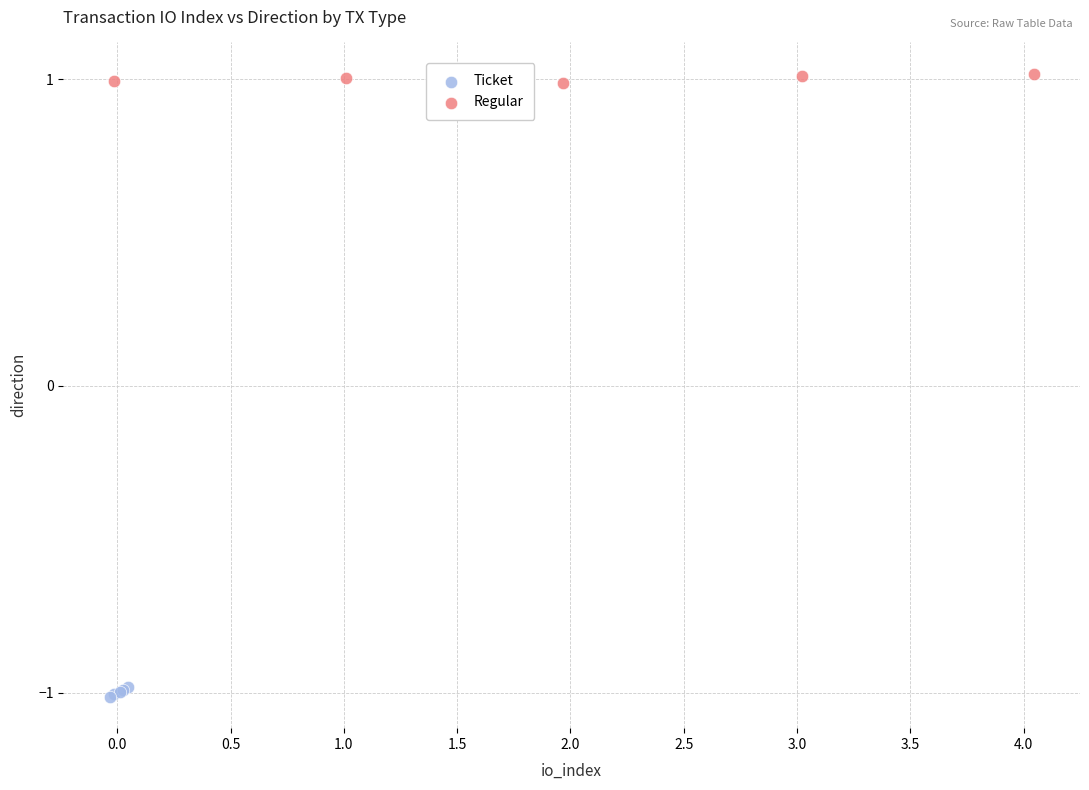

Which series reaches the maximum Y coordinate?

Regular